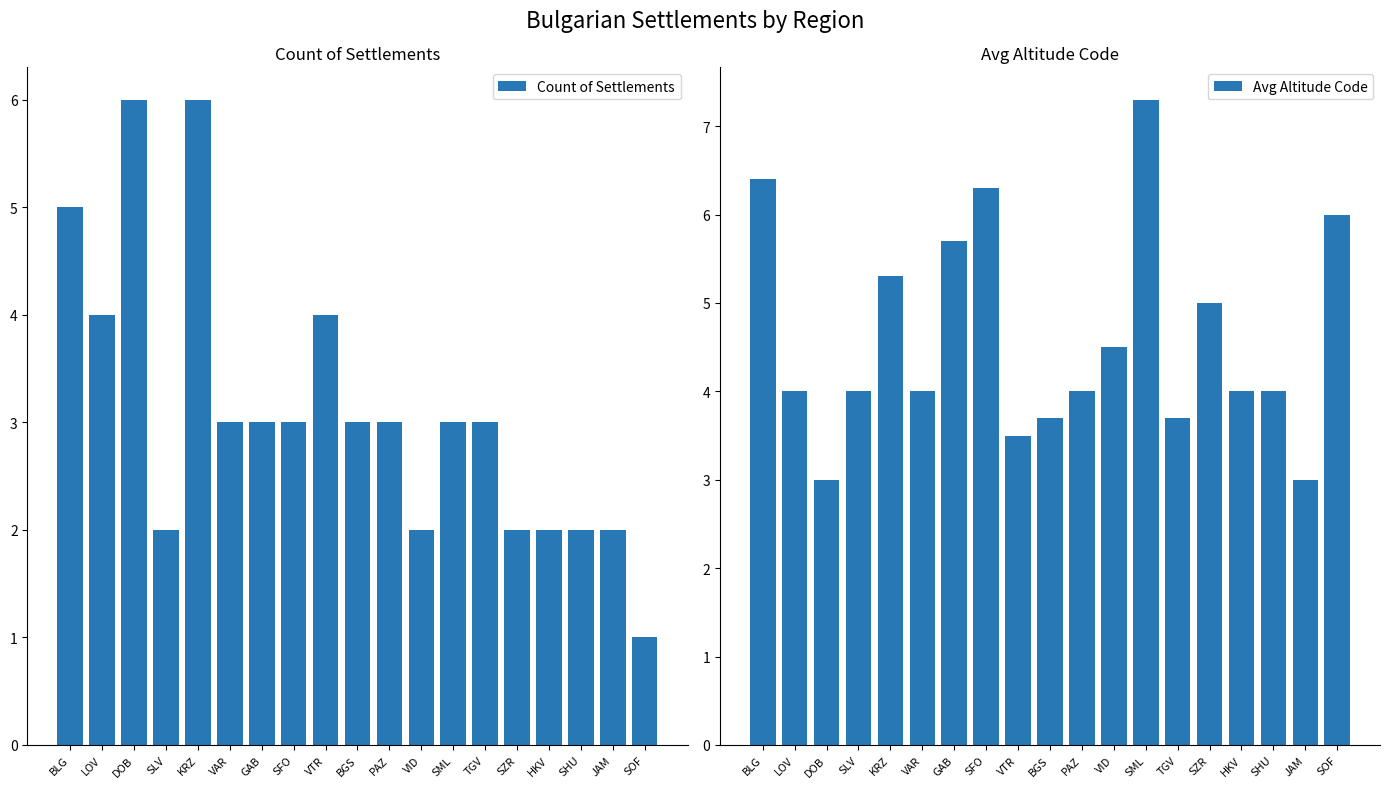

What is the sum of all Avg Altitude Code values?

87.4